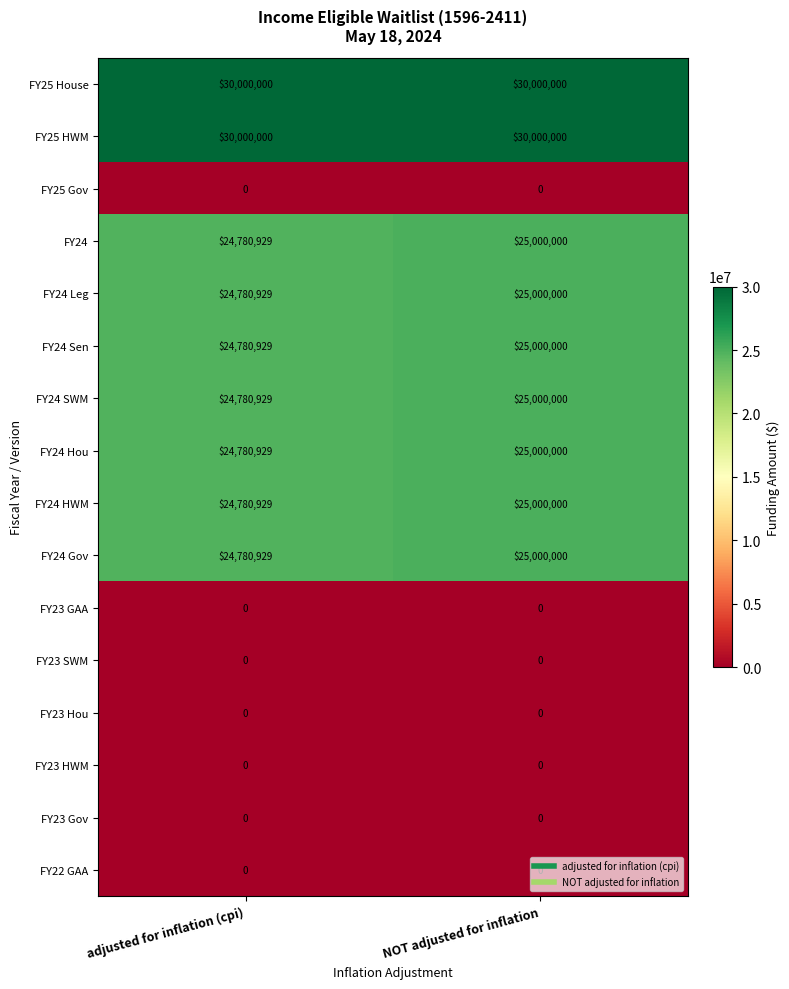

What is the spread (max minus min) of values at adjusted for inflation (cpi)?

30000000